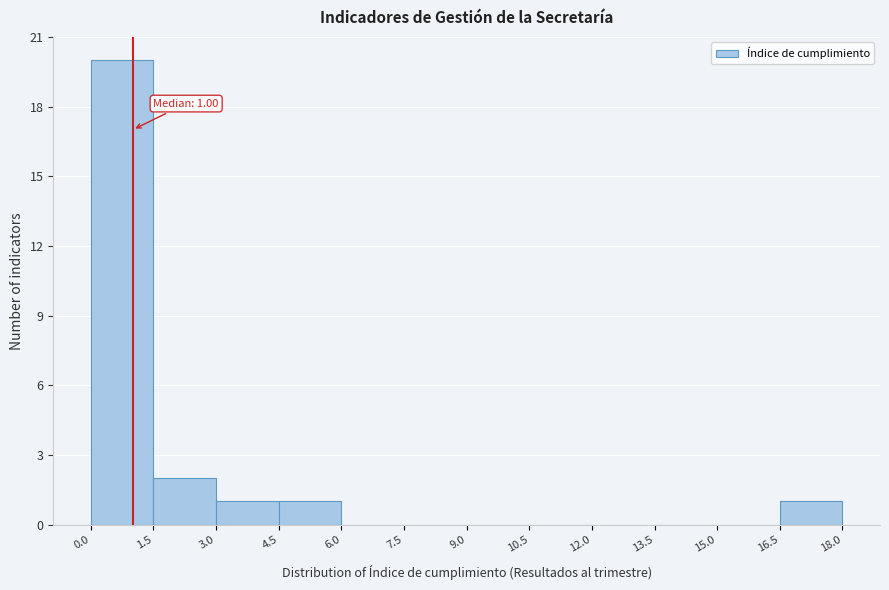

Which range on the x-axis has the tallest bar?

0.0 to 1.5